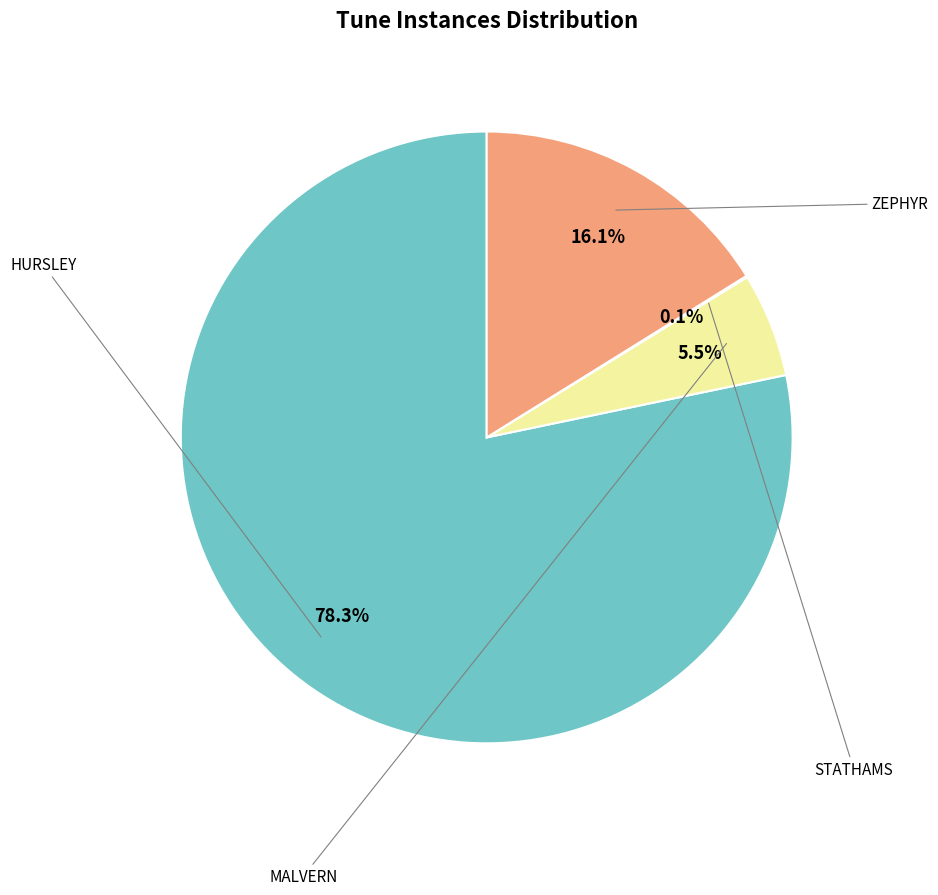

To the nearest percent, what is the average slice percentage?

25%